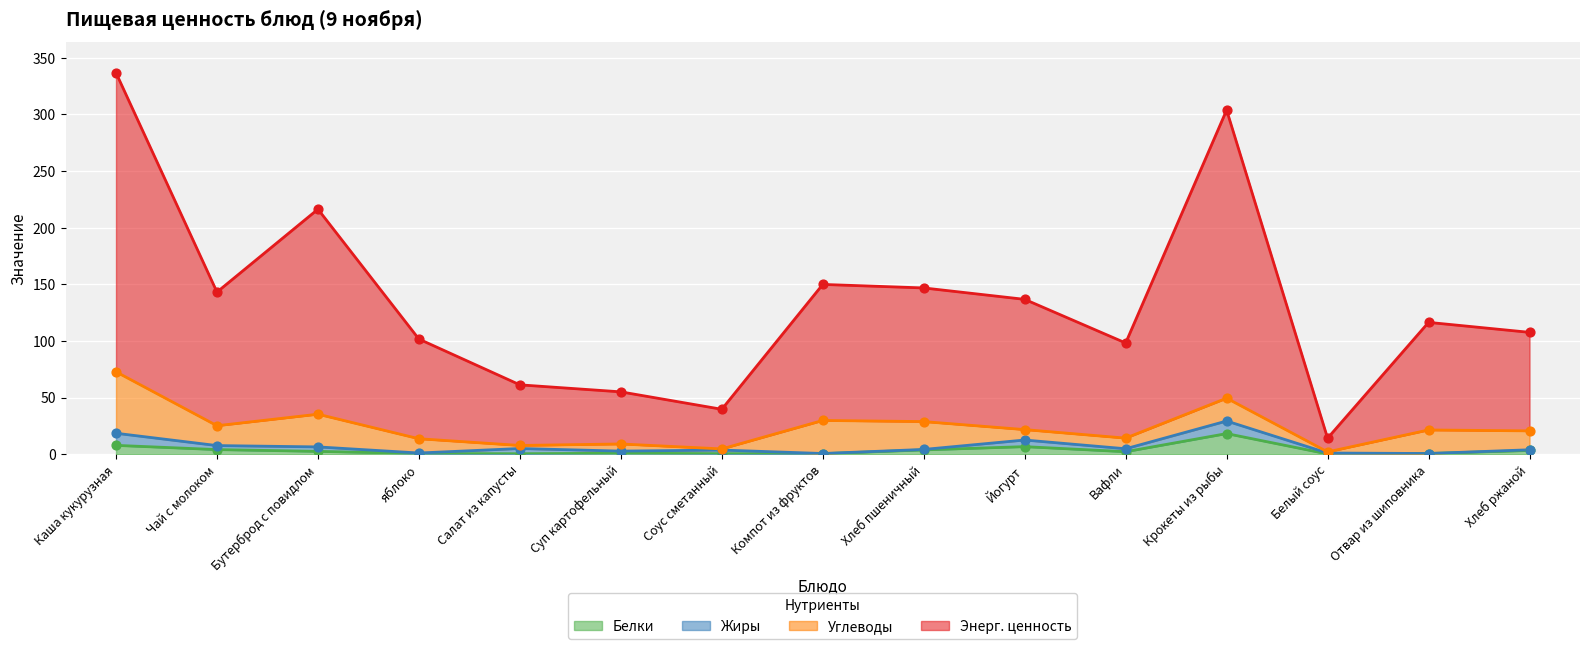

Is the value of Белки at Чай с молоком greater than the value of Энерг. ценность at Бутерброд с повидлом?

No